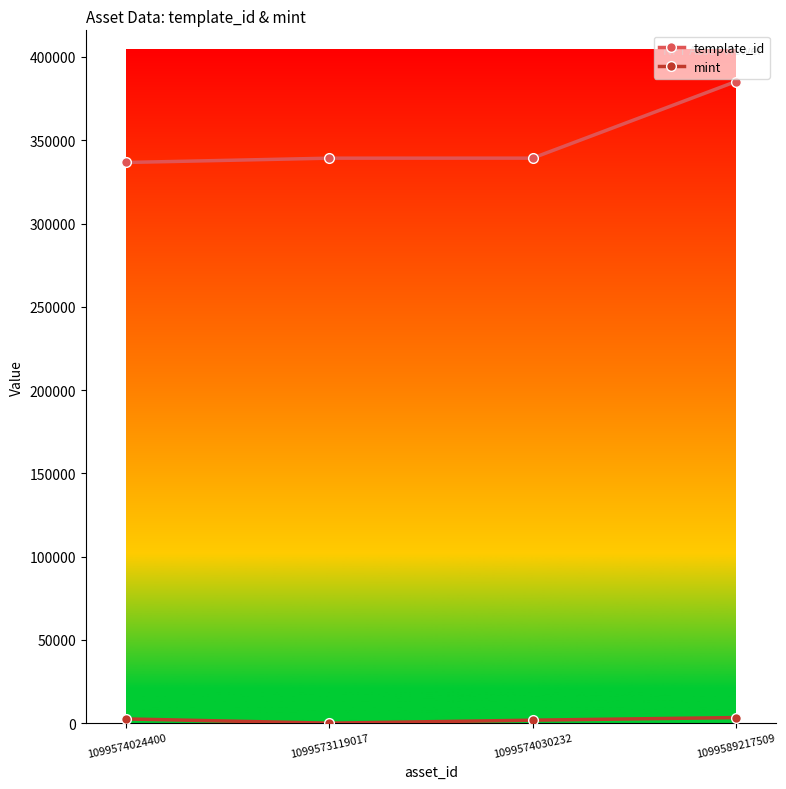

Which series has the widest spread of values?

template_id